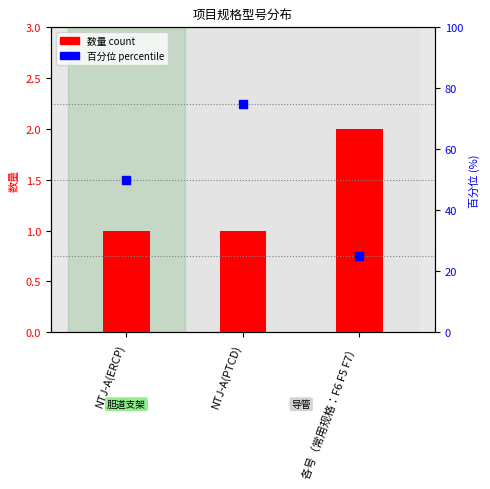

What are all the series names shown in the legend?

数量 count, 百分位 percentile